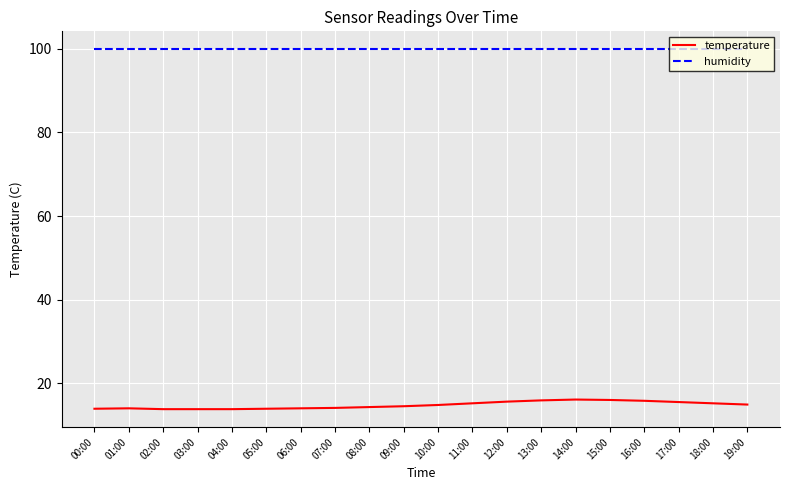

What is the maximum value shown in the chart?

99.9